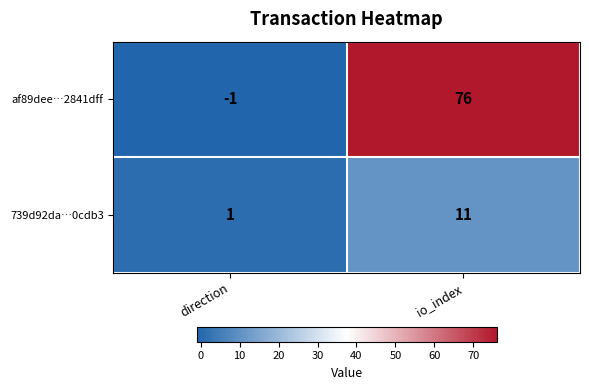

What is the spread (max minus min) of values at io_index?

65